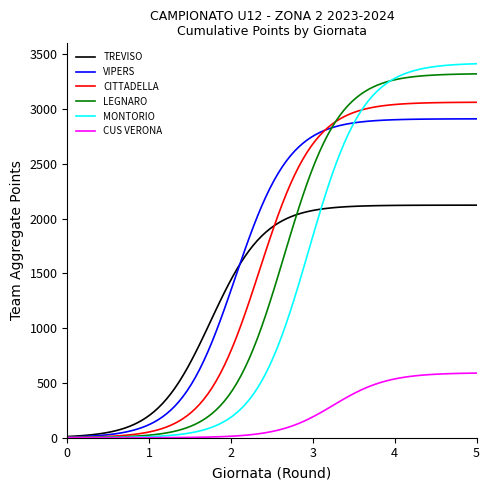

What is the maximum value for CITTADELLA?

3061.9